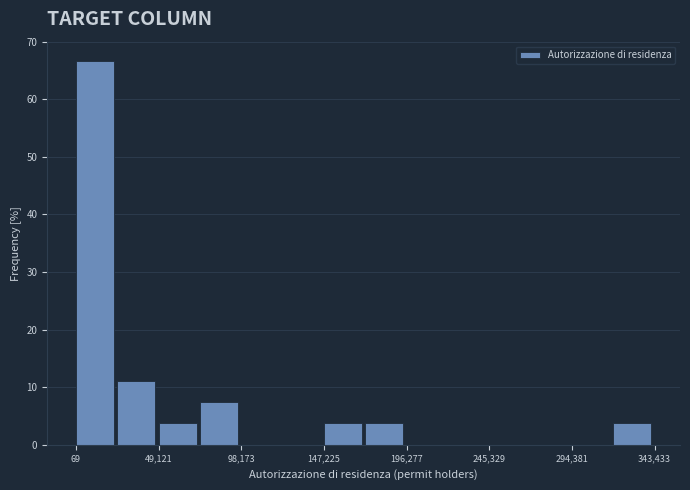

Reading left to right, transcribe this chart: for each bar, give the range it covers on the x-axis and its height. Neither the bar edges nor the heights are printed on the chart, so give them approximately, as read against the axes.

0 to 25000: 67
25000 to 50000: 11
50000 to 75000: 4
75000 to 100000: 7
100000 to 125000: 0
125000 to 145000: 0
145000 to 170000: 4
170000 to 195000: 4
195000 to 220000: 0
220000 to 245000: 0
245000 to 270000: 0
270000 to 295000: 0
295000 to 320000: 0
320000 to 345000: 4